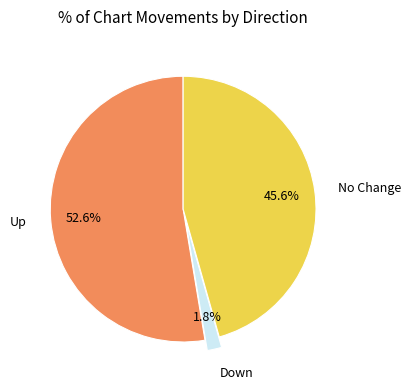

Is there any slice that represents more than half of the pie?

Yes